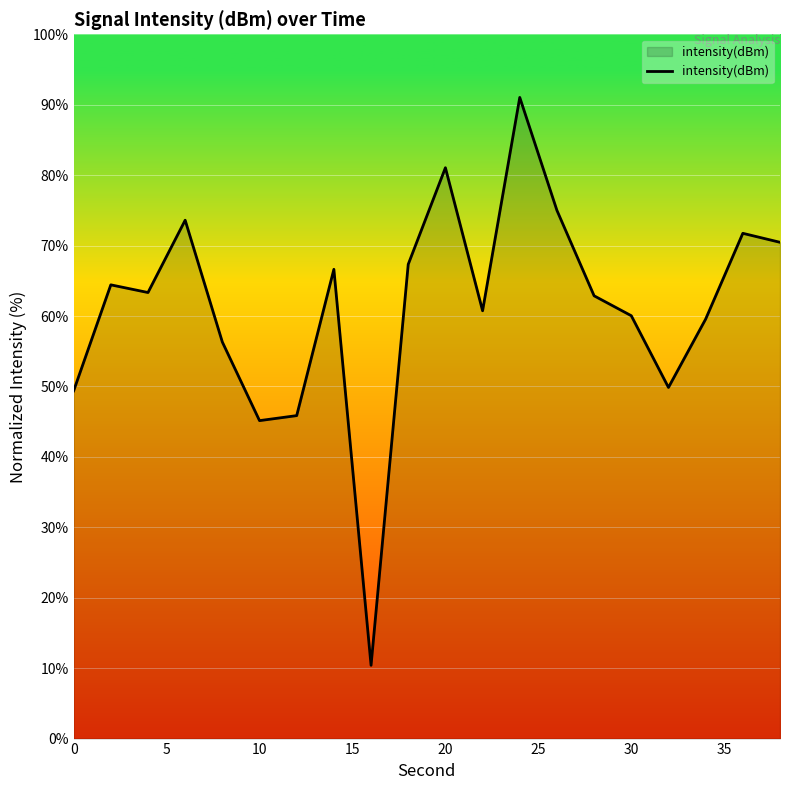

What is the maximum value shown in the chart?

91.0